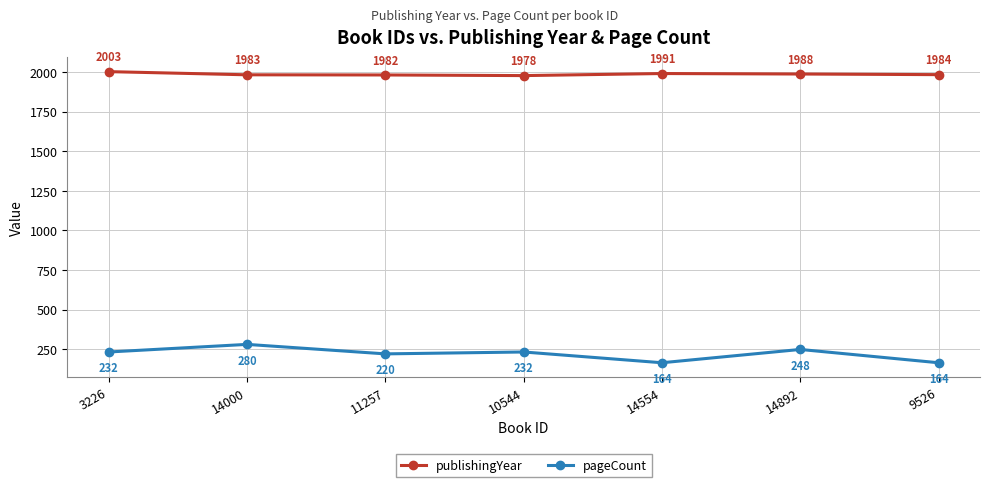

Reading left to right, list all the values displayed in this chart.

publishingYear: 3226=2003	14000=1983	11257=1982	10544=1978	14554=1991	14892=1988	9526=1984
pageCount: 3226=232	14000=280	11257=220	10544=232	14554=164	14892=248	9526=164